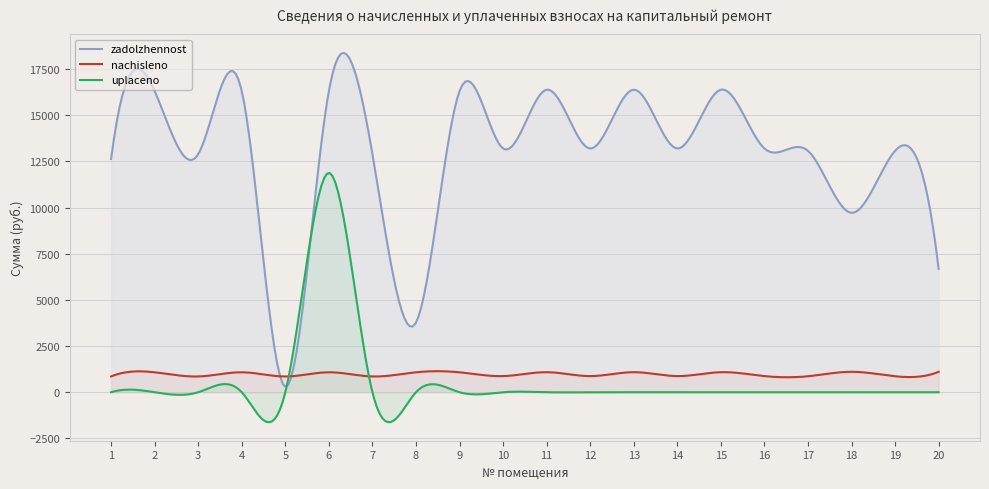

Is it true that uplaceno equals 0.0 at 19?

True